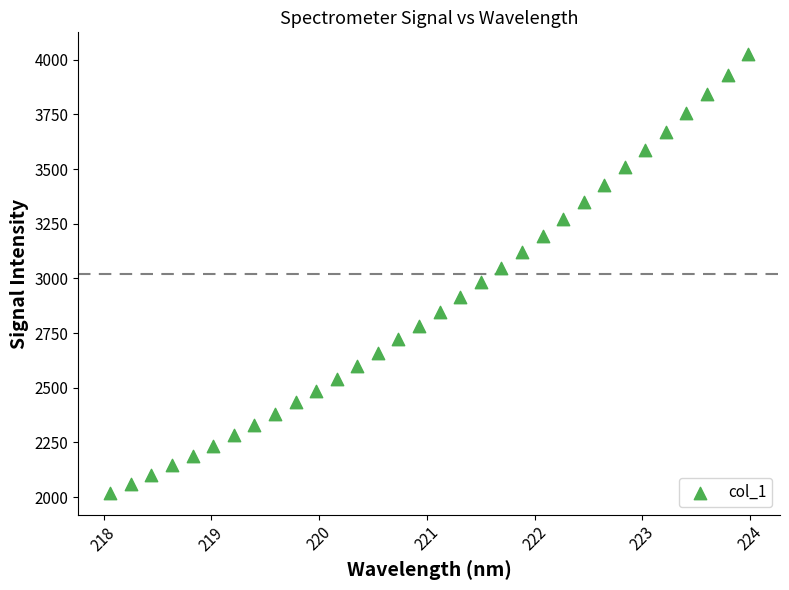

What is the range of Y values (max minus min)?

2005.1